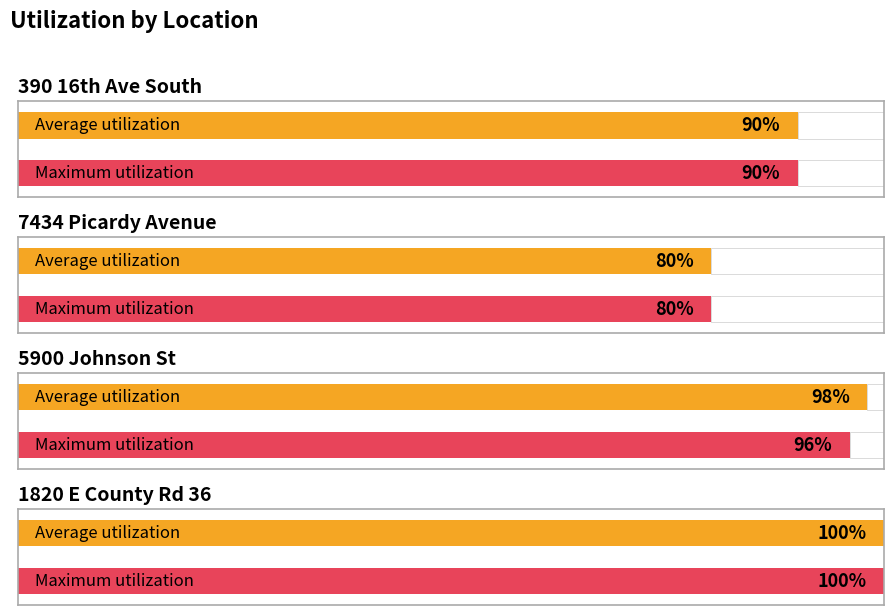

At which category is the sum across all series the highest?

1820 E County Rd 36